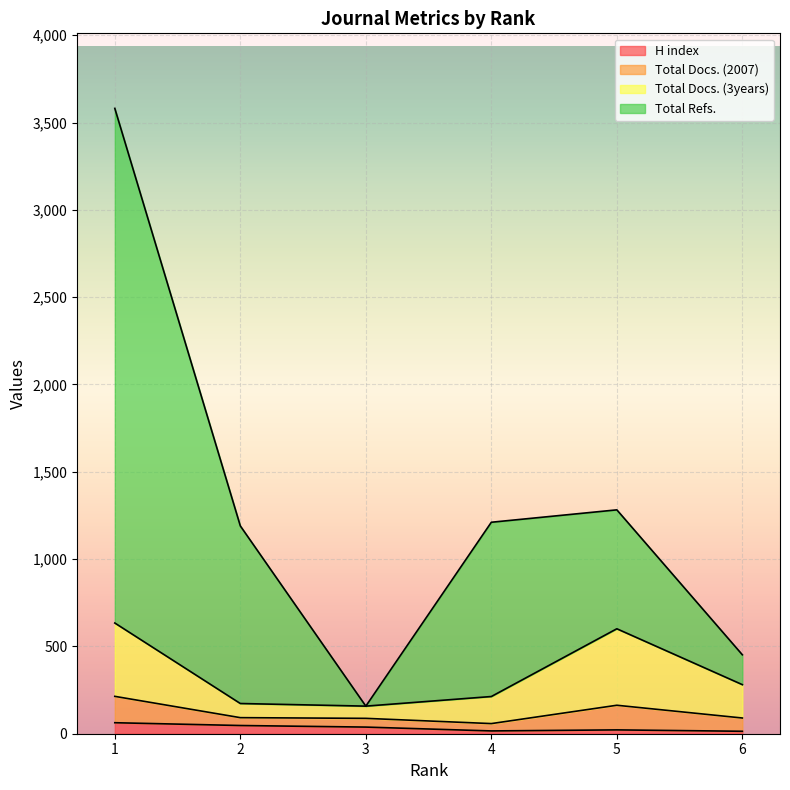

What are all the series names shown in the legend?

H index, Total Docs. (2007), Total Docs. (3years), Total Refs.